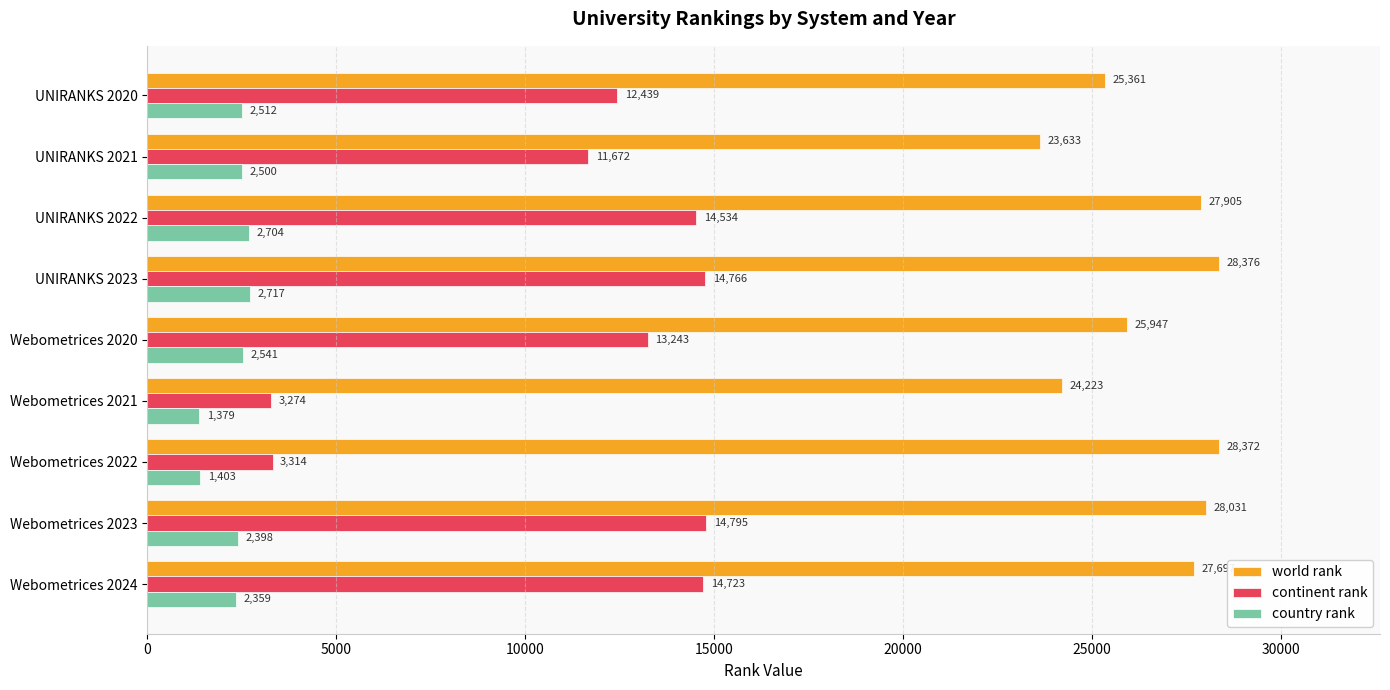

What is the difference between the second highest and second lowest values in the world rank series?

4149